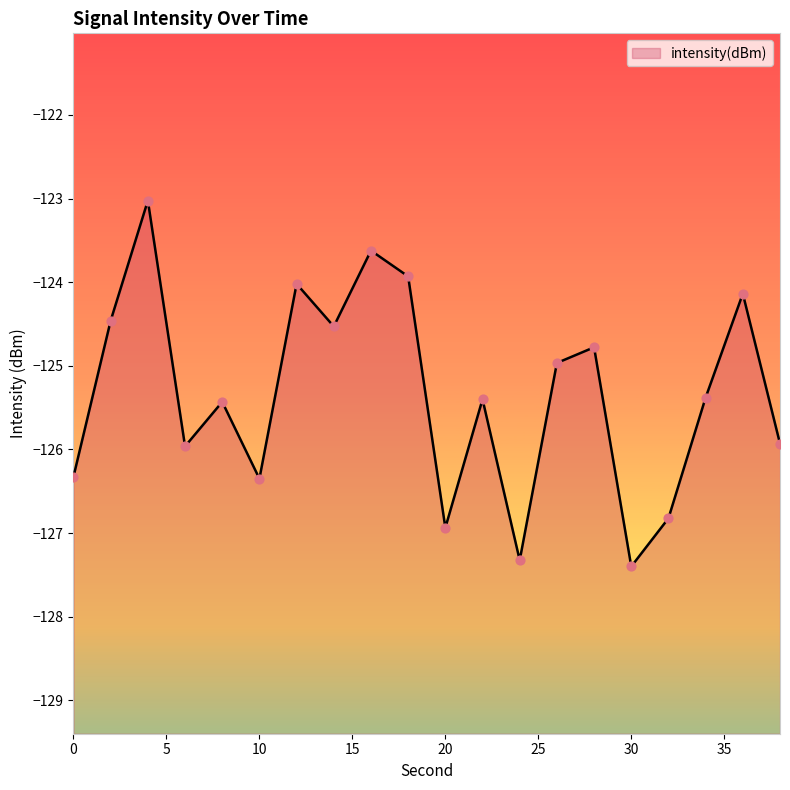

Which has a higher value, 28 or 26?

28